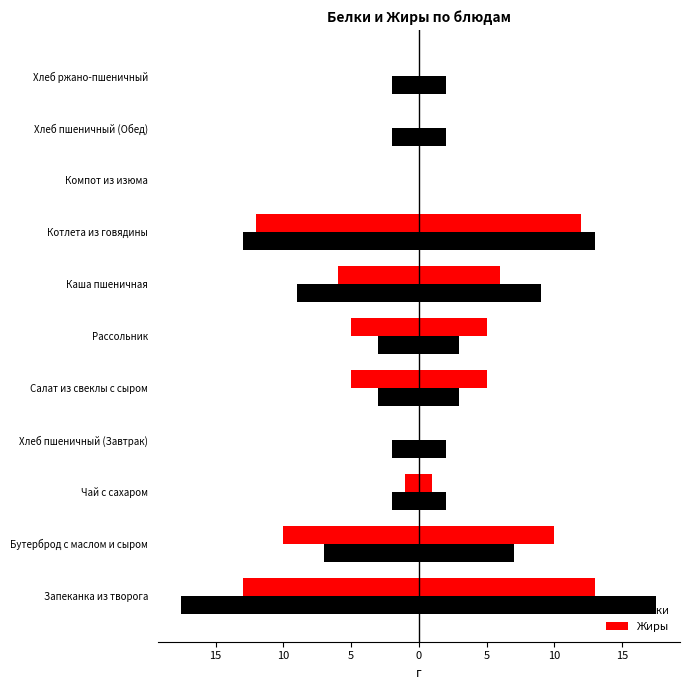

How many values in the Белки series exceed 3?

4